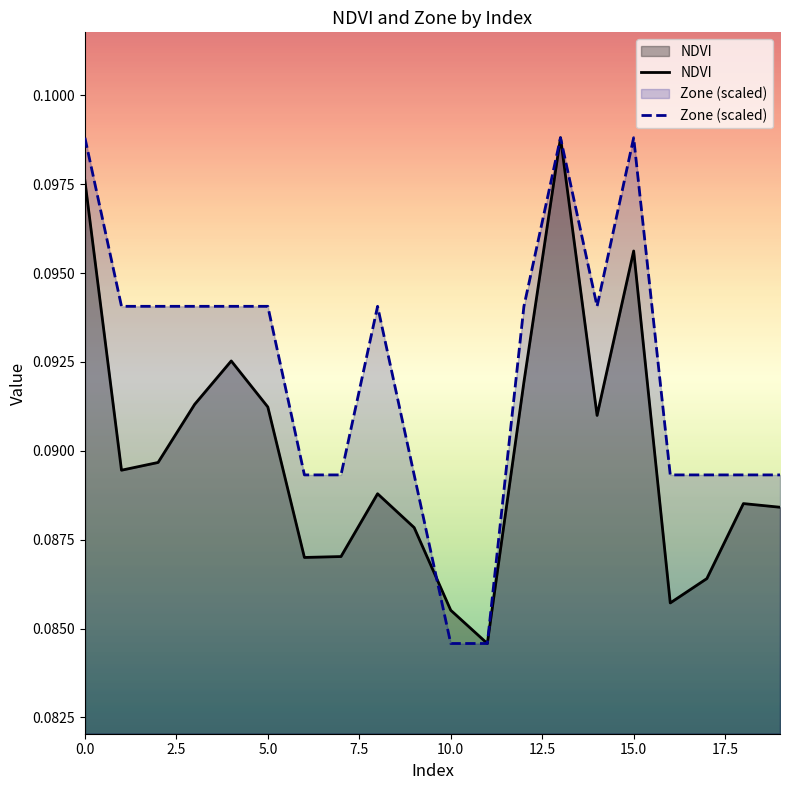

At how many categories does at least one series exceed 0?

20